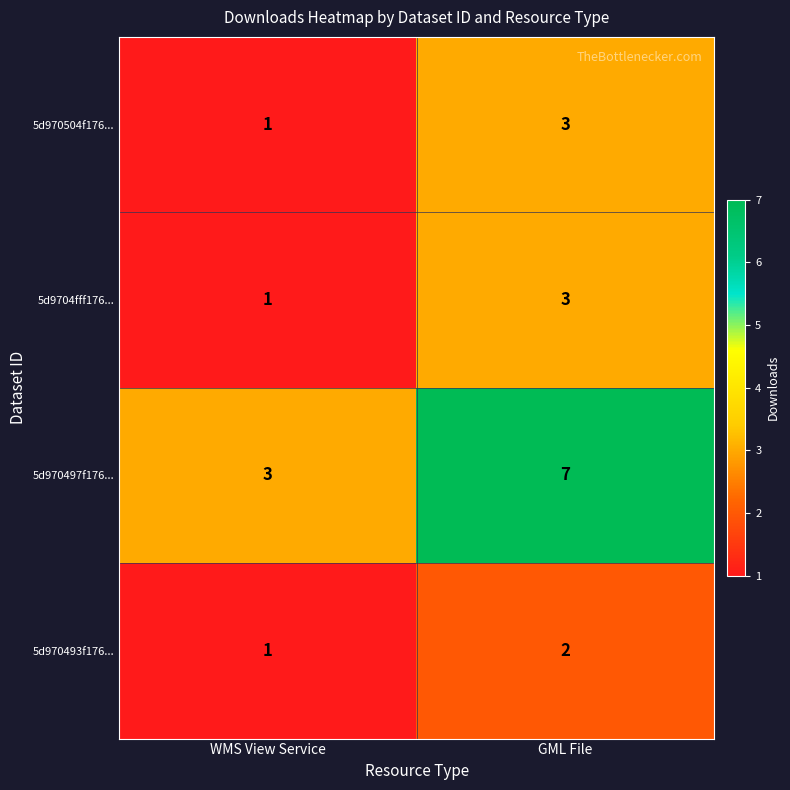

What is the sum of all 5d970497f176... values?

10